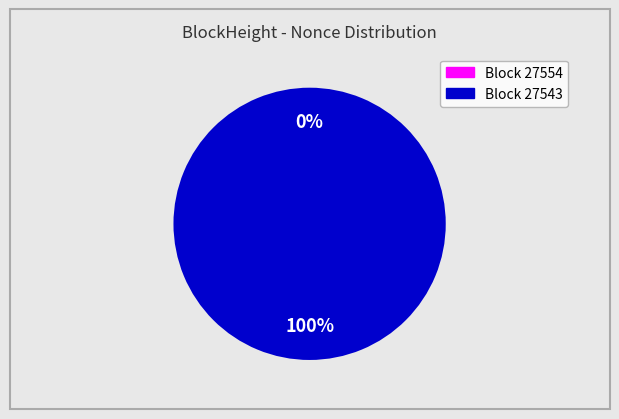

To the nearest percent, what is the difference between the largest and smallest slice percentages?

100%